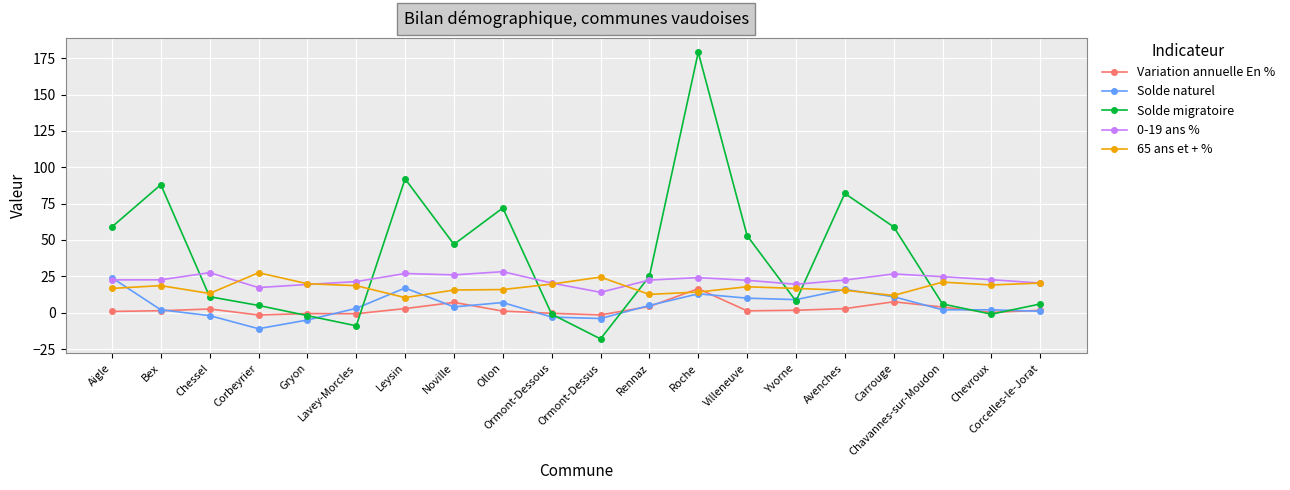

What is the sum of the Solde naturel values at Noville and Carrouge?

15.0